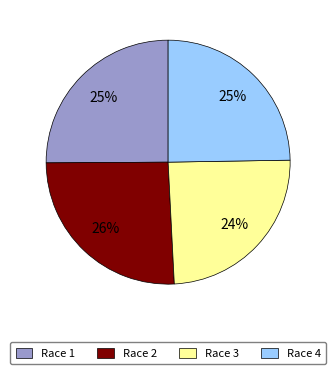

How many slices are in this pie chart?

4